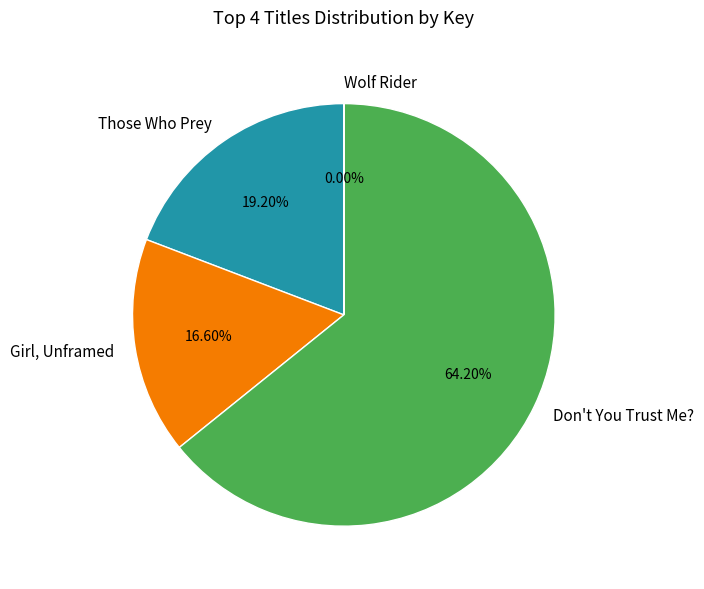

What percentage is NOT represented by Don't You Trust Me??

35.8%